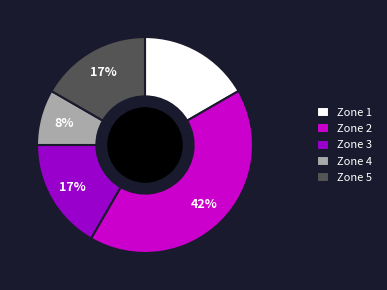

How many slices are in this pie chart?

5